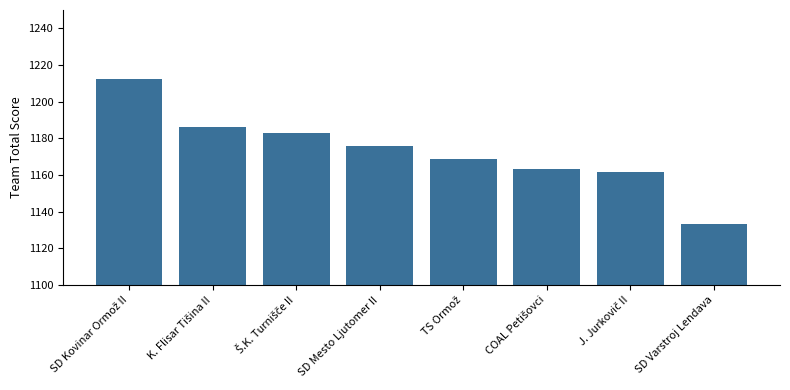

Count the number of categories in the chart.

8